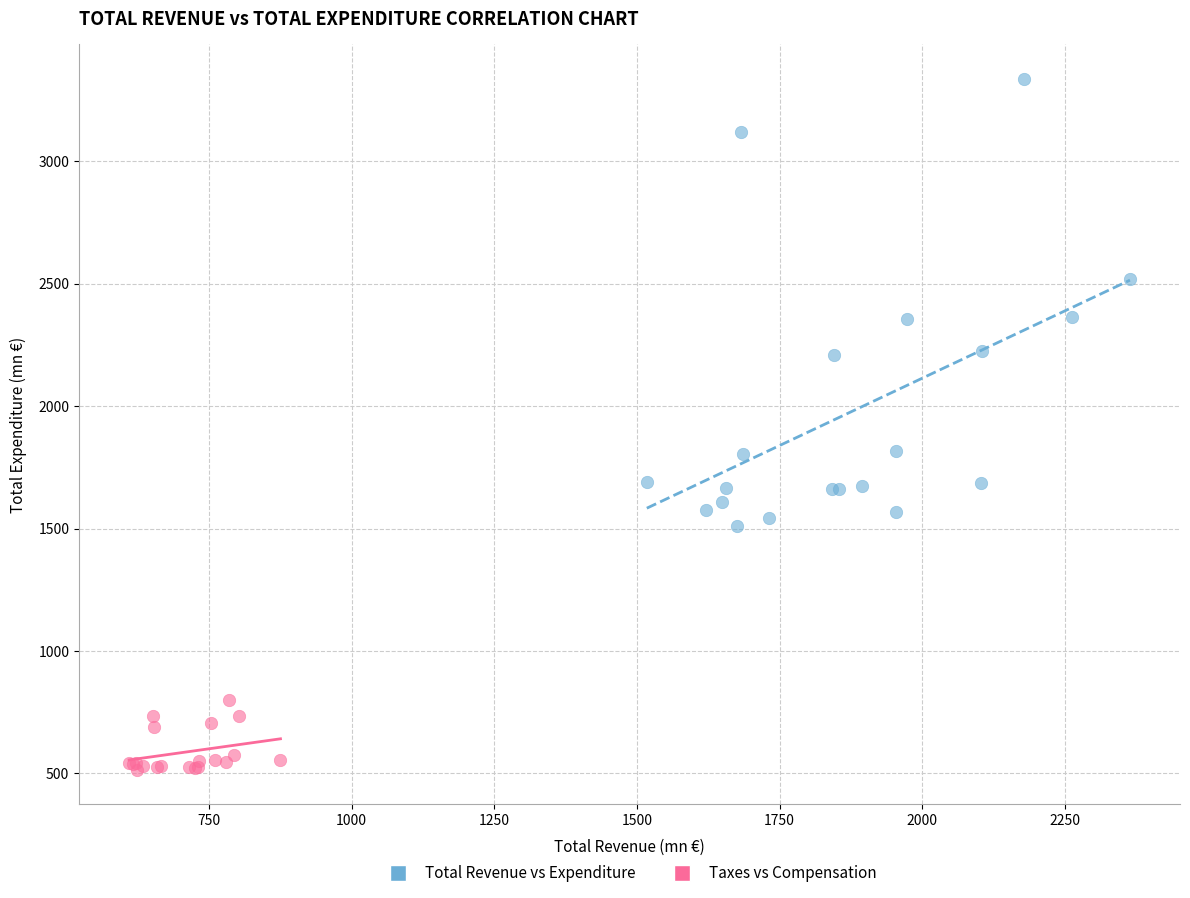

Which series has the largest Y range (max minus min)?

Total Revenue vs Expenditure